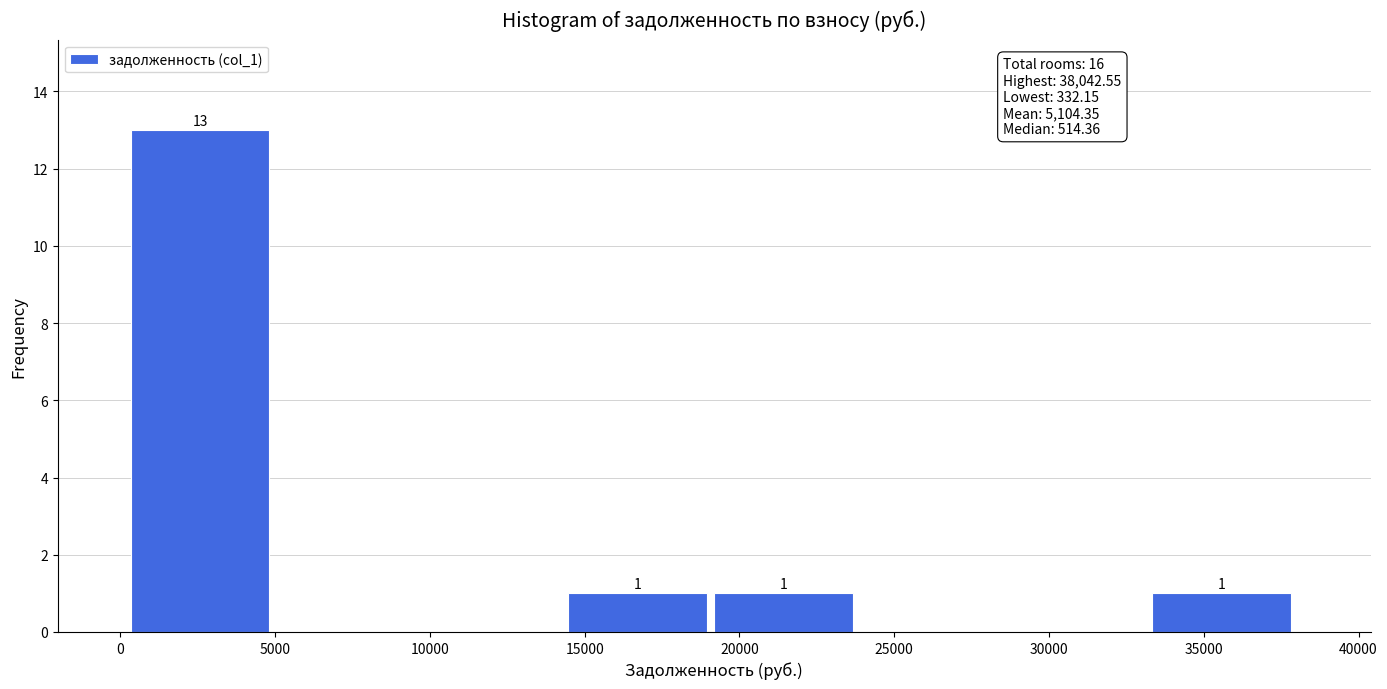

Over which range of the x-axis is the bar tallest?

500 to 5000